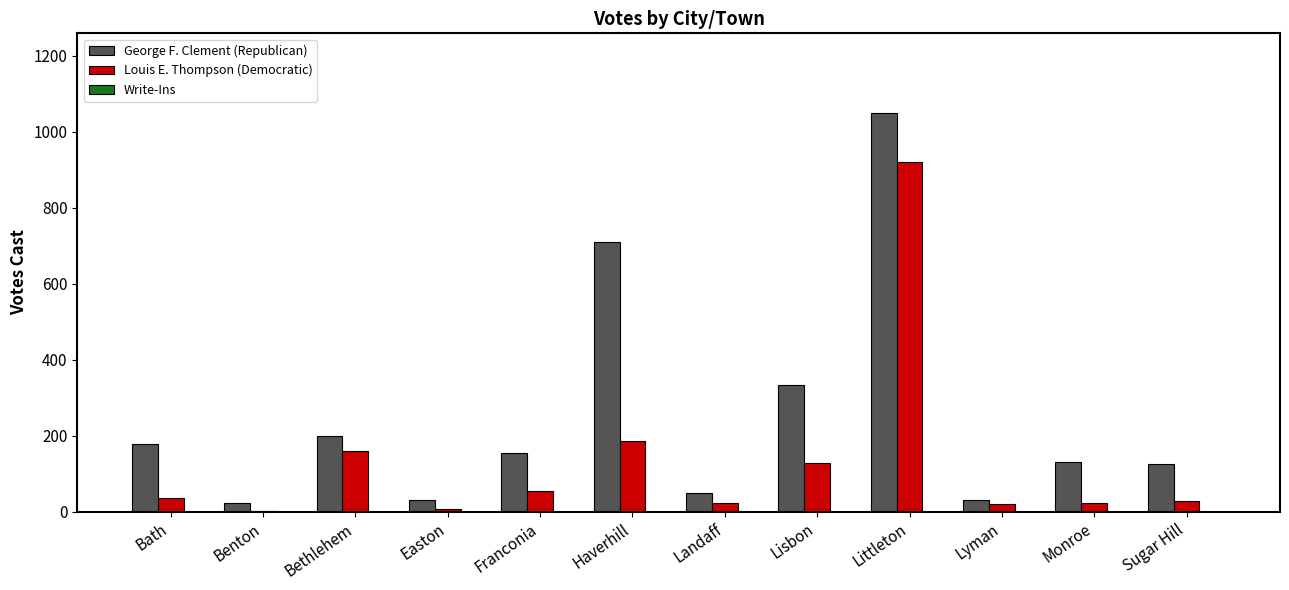

Is the value of Louis E. Thompson (Democratic) at Monroe greater than the value of George F. Clement (Republican) at Bethlehem?

No